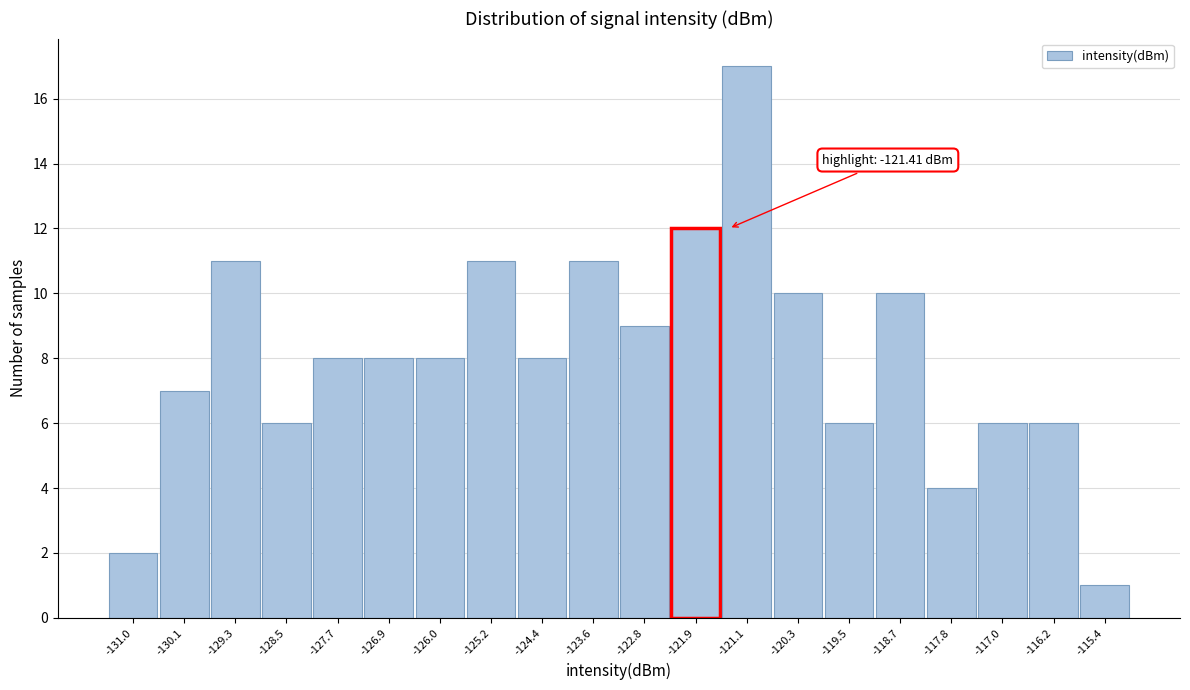

Reading left to right, extract all data points from this chart.

-131.0=2	-130.1=7	-129.3=11	-128.5=6	-127.7=8	-126.9=8	-126.0=8	-125.2=11	-124.4=8	-123.6=11	-122.8=9	-121.9=12	-121.1=17	-120.3=10	-119.5=6	-118.7=10	-117.8=4	-117.0=6	-116.2=6	-115.4=1